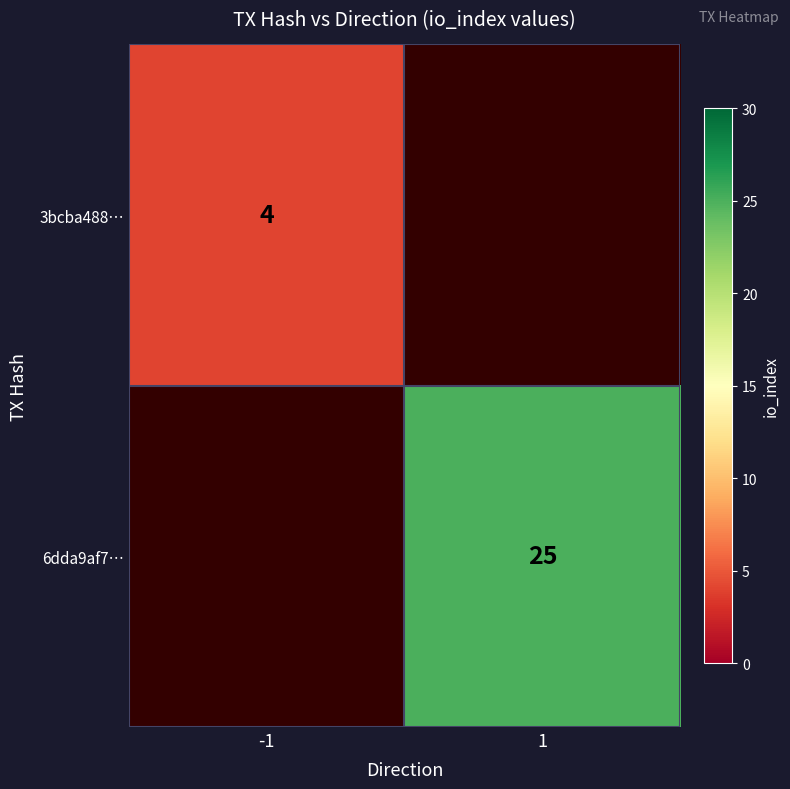

Is it true that 3bcba488… equals 6 at -1?

False